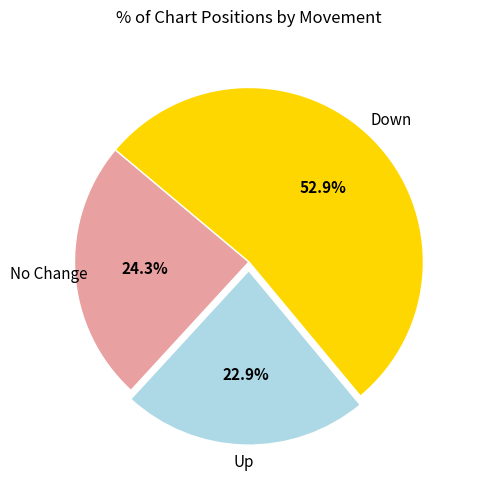

Is there any slice that represents more than half of the pie?

Yes